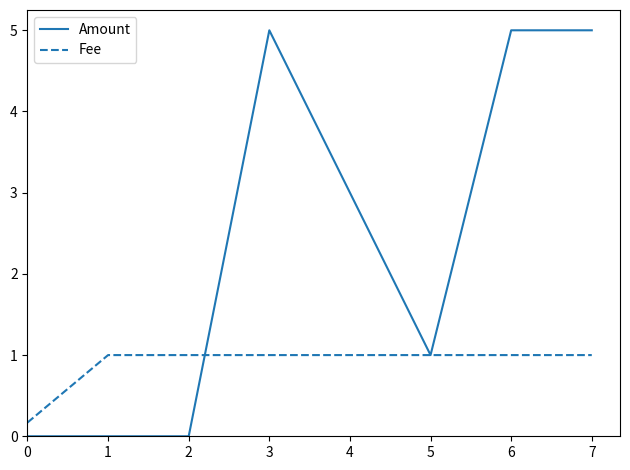

How many lines are shown in the chart?

2